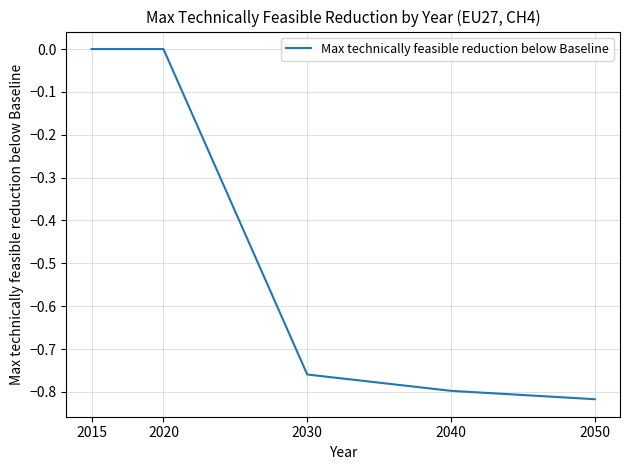

What is the difference between the maximum and minimum values?

0.8